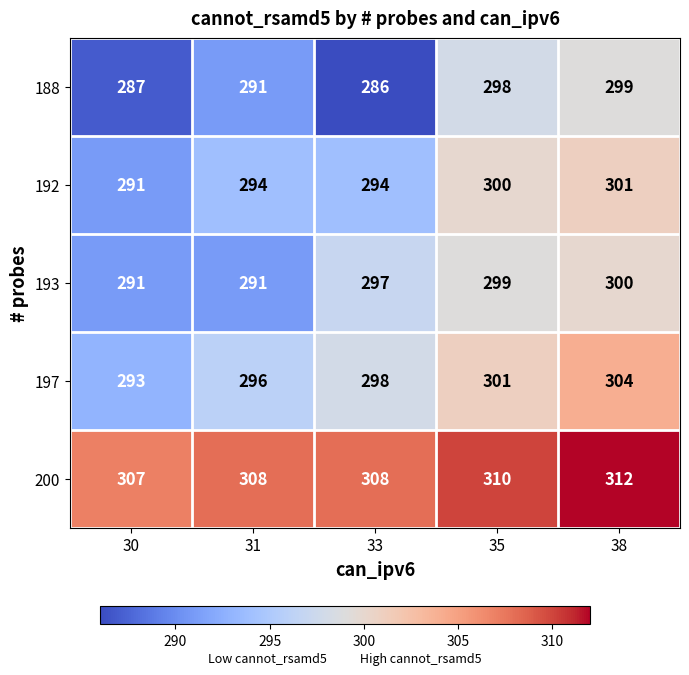

What is the difference between the maximum and minimum values in the 188 series?

13